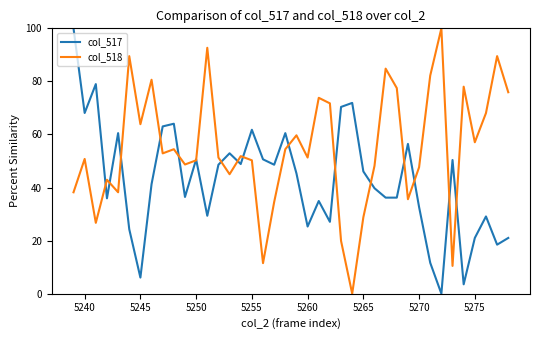

Which series has the largest total across all categories?

col_518